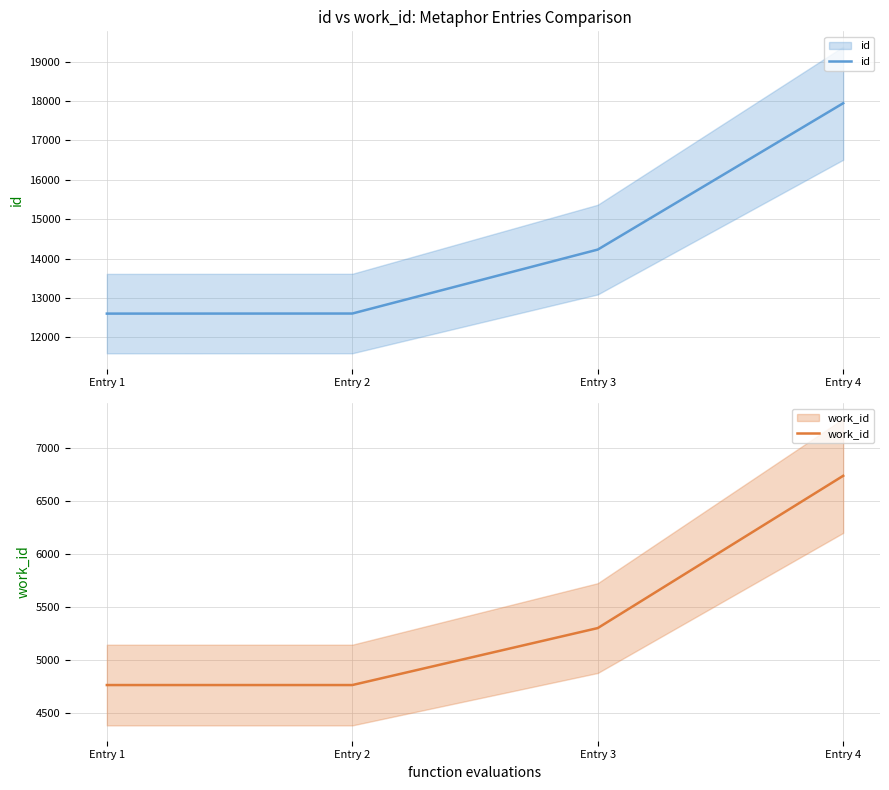

What is the sum of the work_id values at Entry 1 and Entry 3?

10062